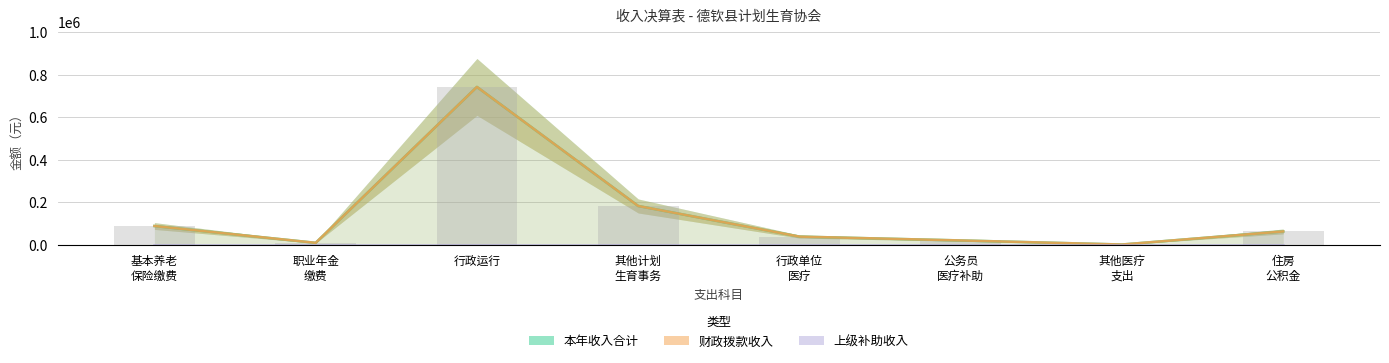

What is the value of the 本年收入合计 bar at the 4th from the left?

182845.0